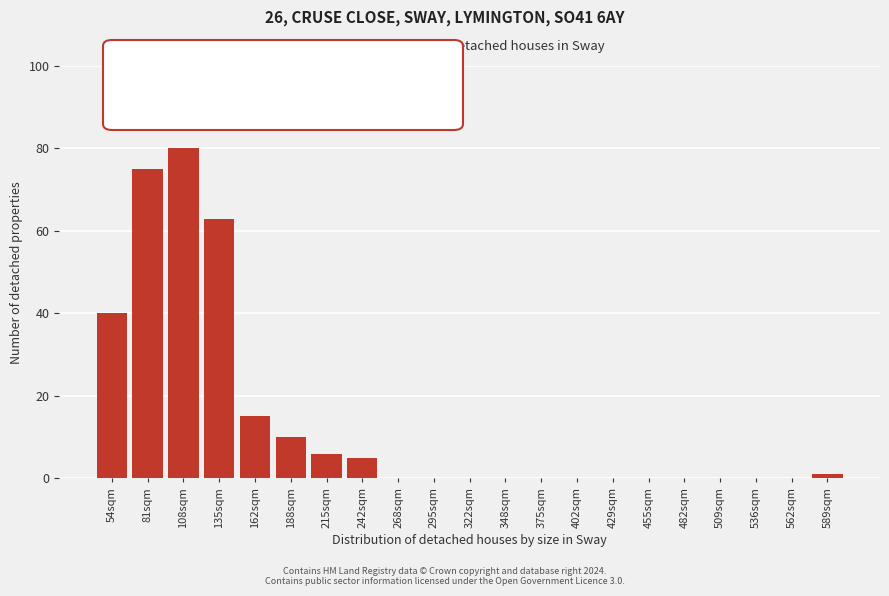

Reading right to left, extract all data points from this chart.

589sqm=1	562sqm=0	536sqm=0	509sqm=0	482sqm=0	455sqm=0	429sqm=0	402sqm=0	375sqm=0	348sqm=0	322sqm=0	295sqm=0	268sqm=0	242sqm=5	215sqm=6	188sqm=10	162sqm=15	135sqm=63	108sqm=80	81sqm=75	54sqm=40